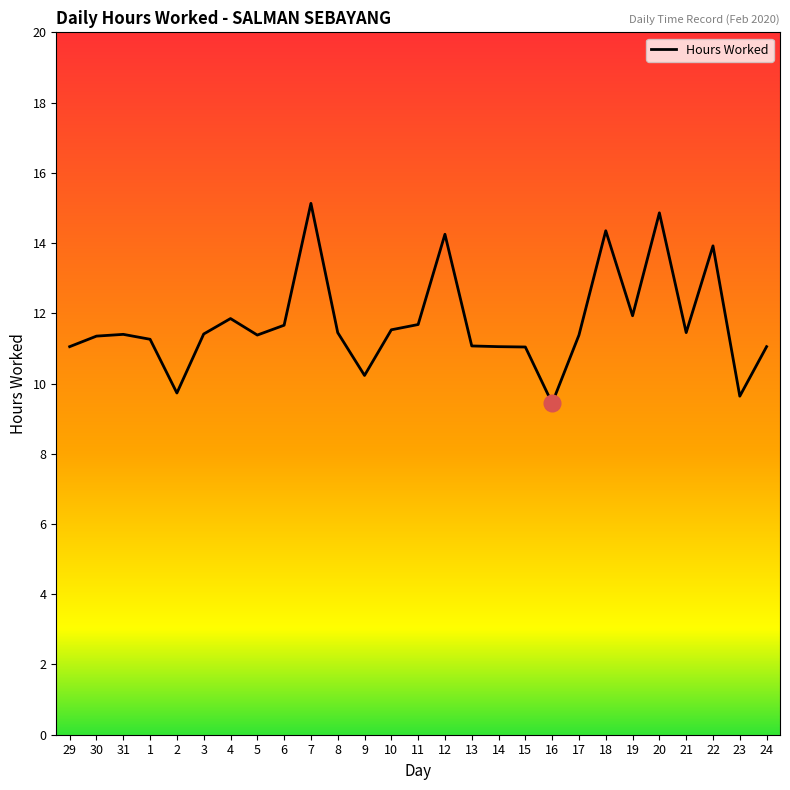

What position from the left is 3?

6